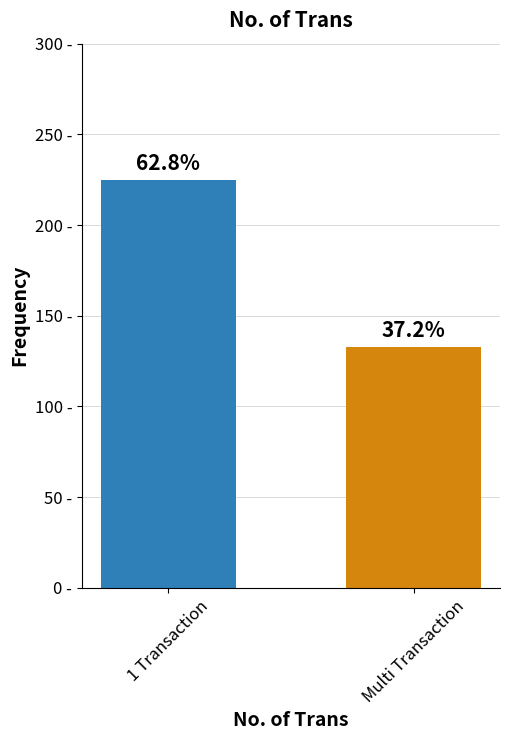

Rank the categories by value from highest to lowest.

1 Transaction, Multi Transaction